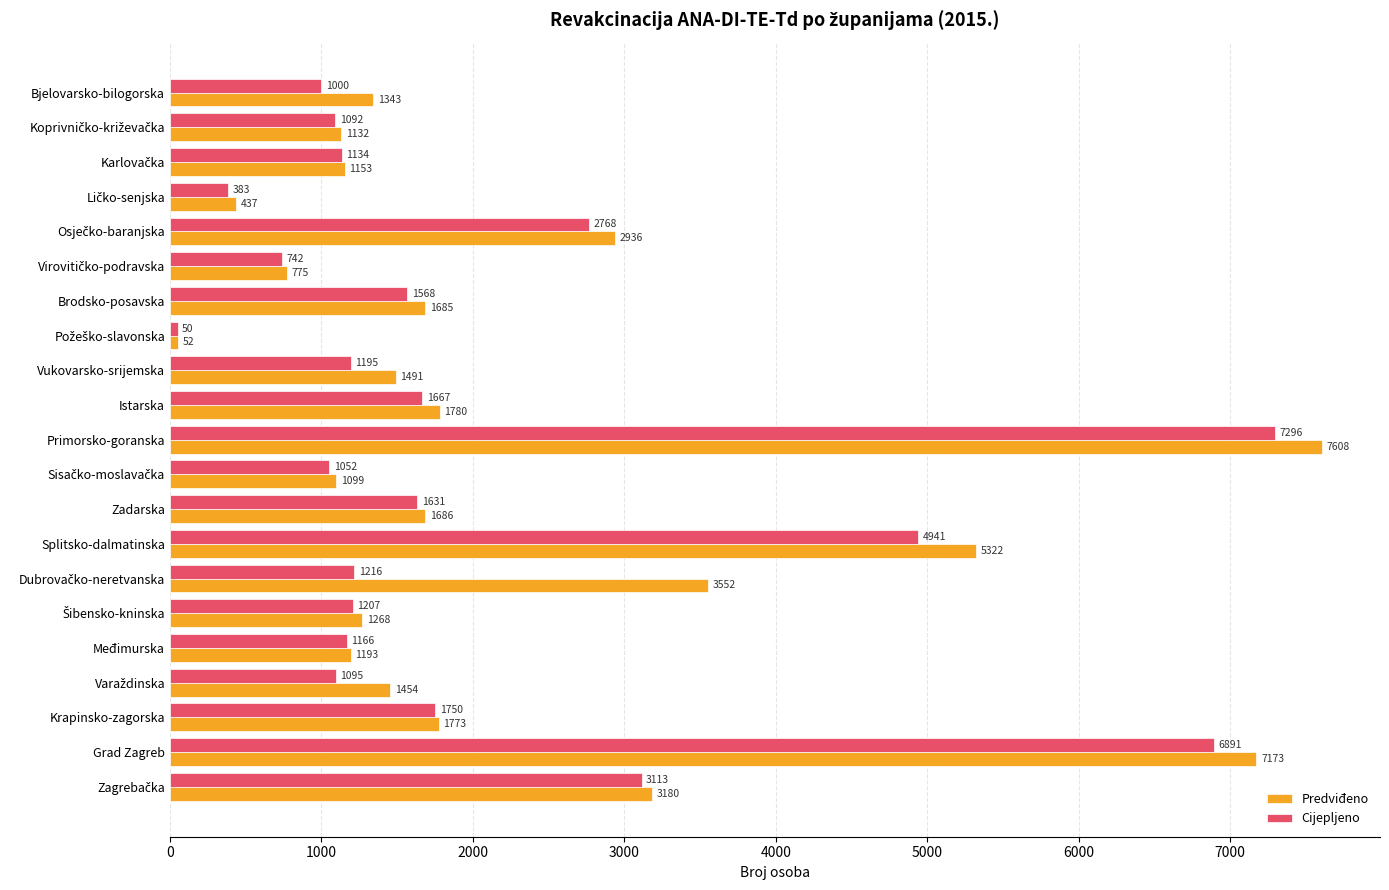

List the series in order of their overall mean, lowest first.

Cijepljeno, Predviđeno